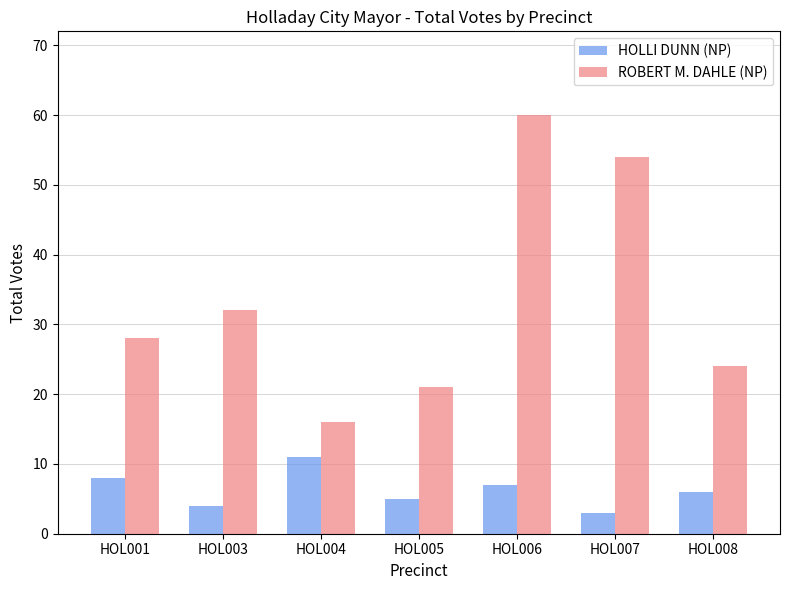

What is the spread (max minus min) of values at HOL001?

20